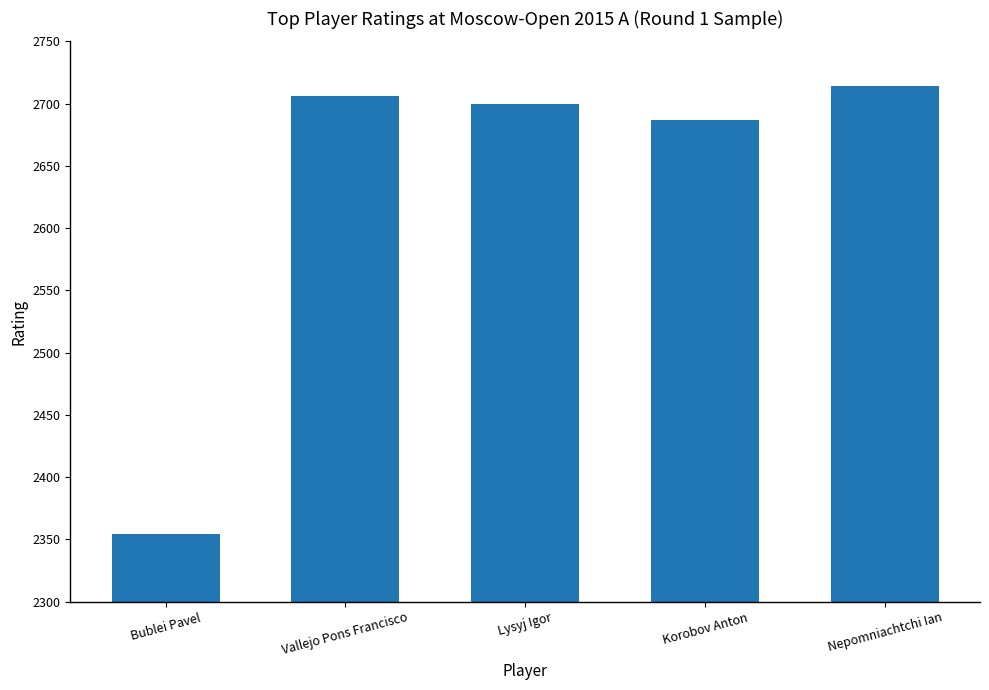

What is the change in value from Lysyj Igor to Nepomniachtchi Ian?

+14